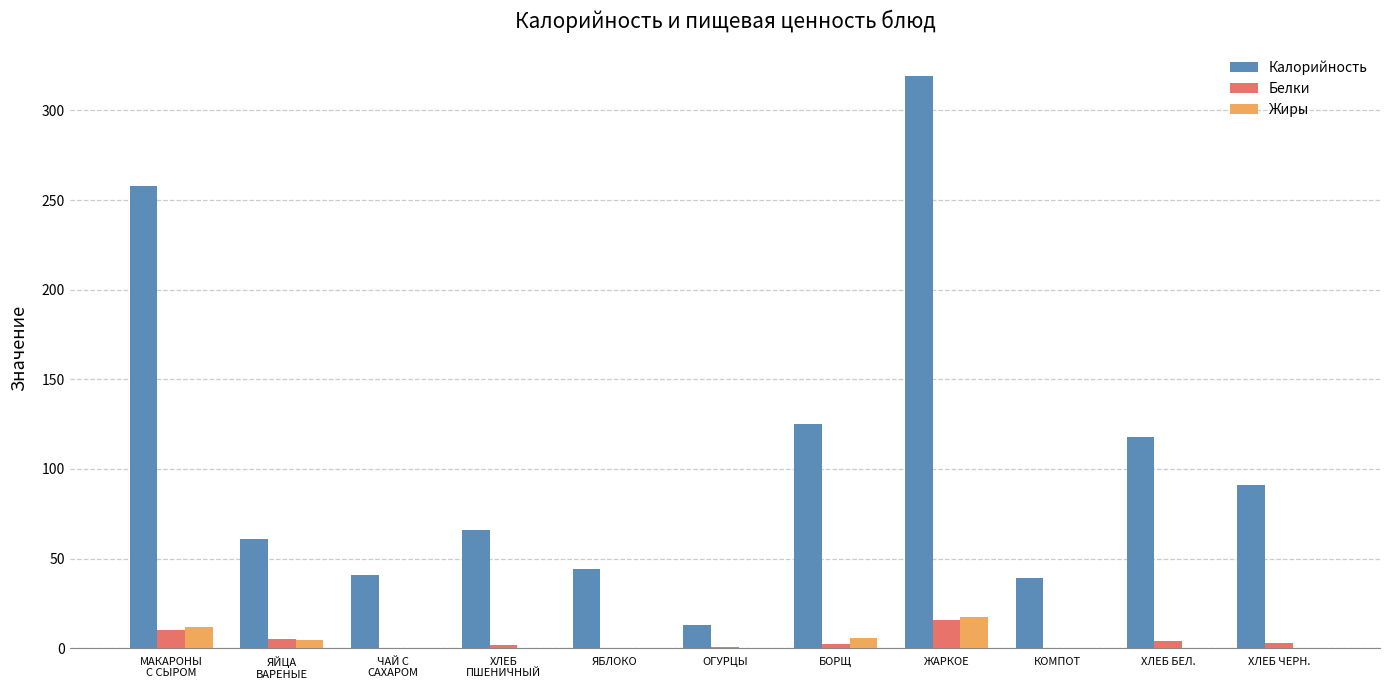

What is the sum of all Калорийность values?

1175.0